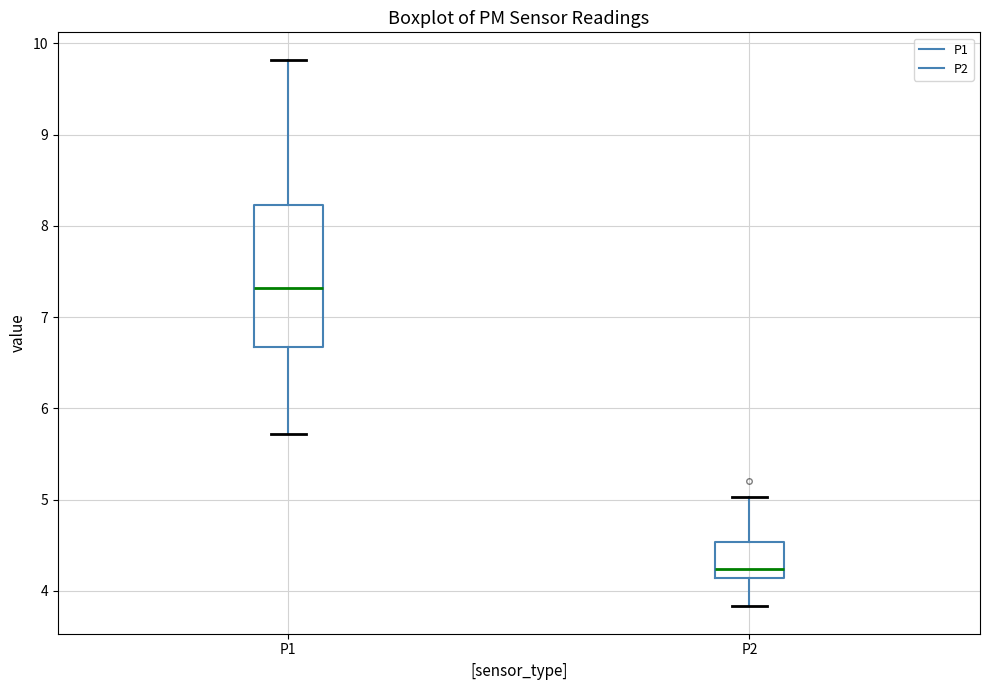

Which box is the tallest, from its lower edge to its upper edge?

P1